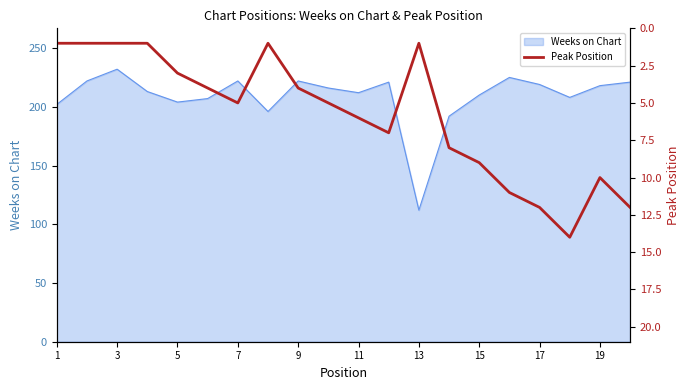

True or false: Weeks on Chart has a value of 64 at 7.

False